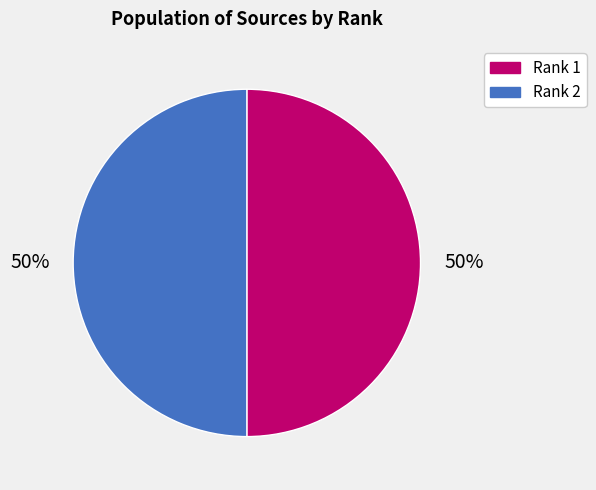

Is it true that Rank 2 is 50% of the pie?

True